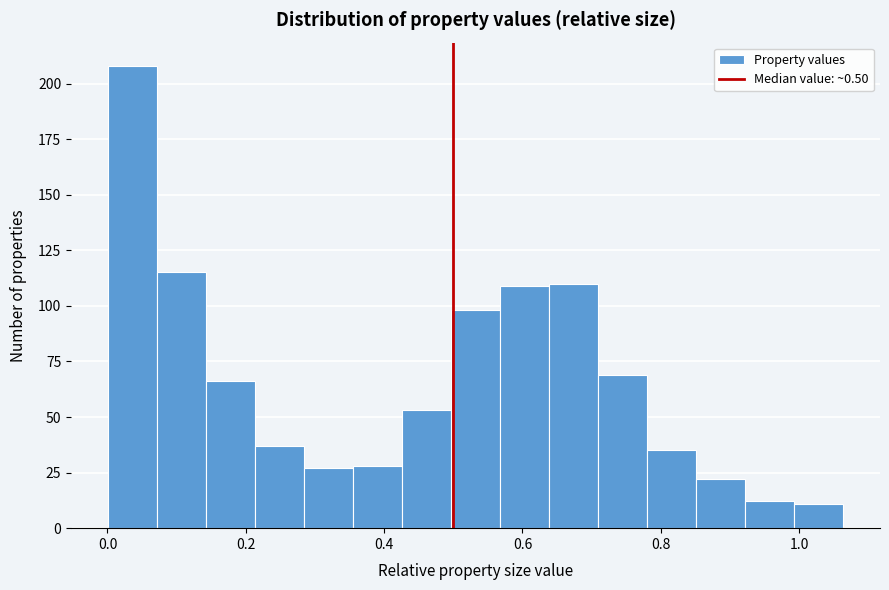

Read against the x-axis, roughly where is the centre of the tallest bar?

0.04